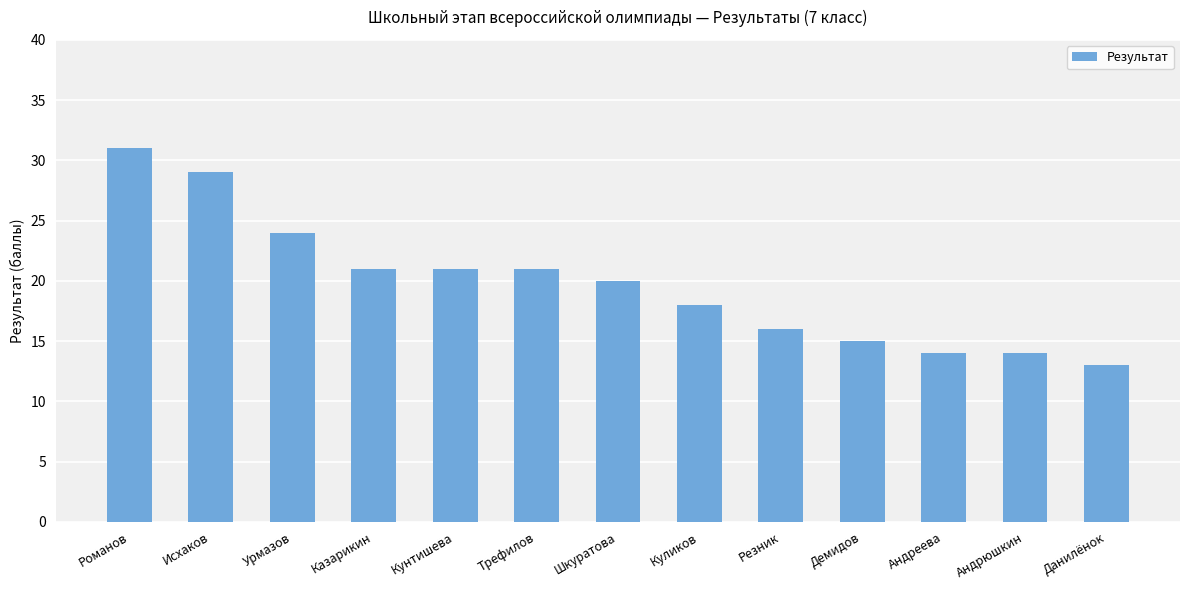

Is it true that the value at Урмазов is 41?

False